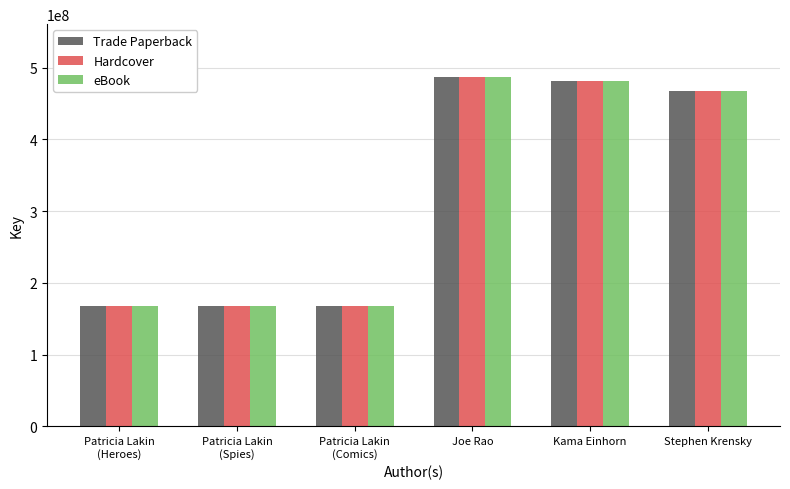

What is the minimum value for Hardcover?

168023245